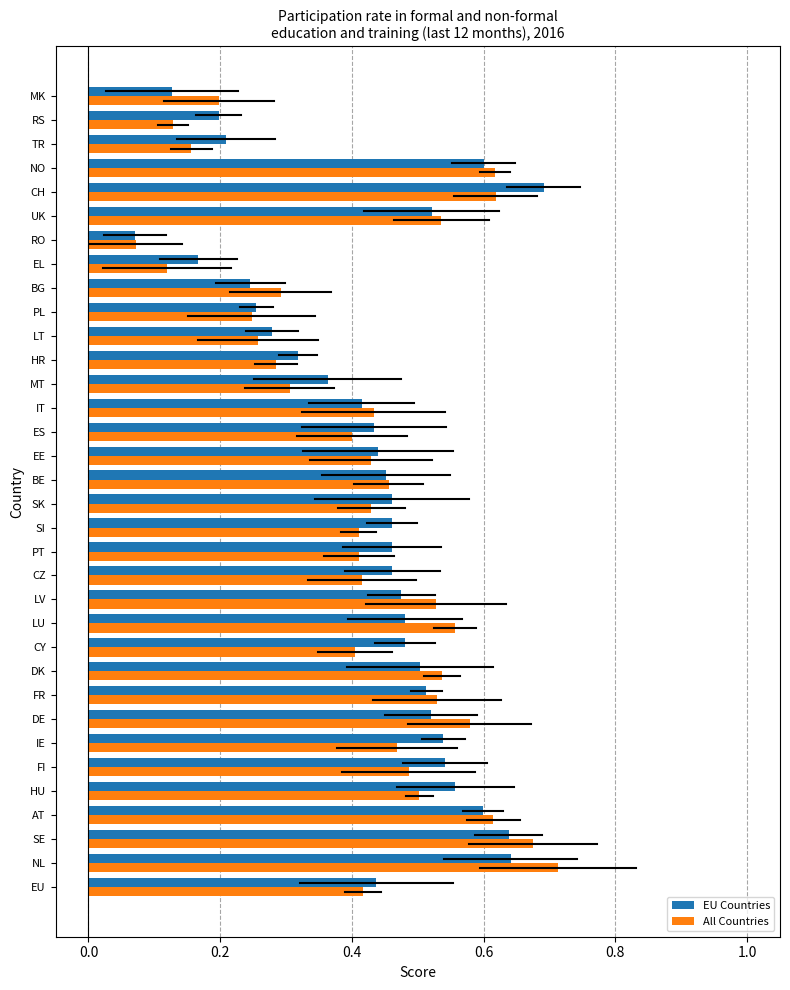

Count the All Countries values in the range 0 to 1.

34